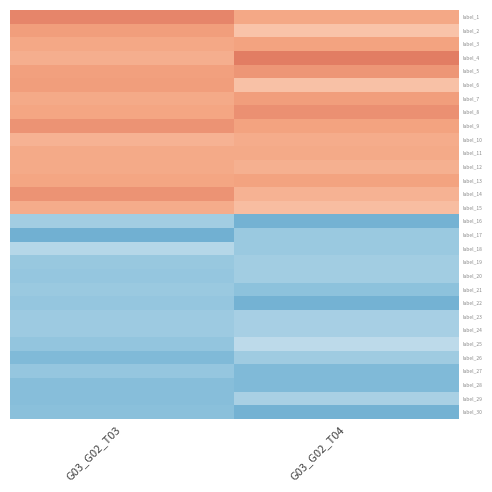

What is the spread (max minus min) of values at G03_G02_T04?

2.5